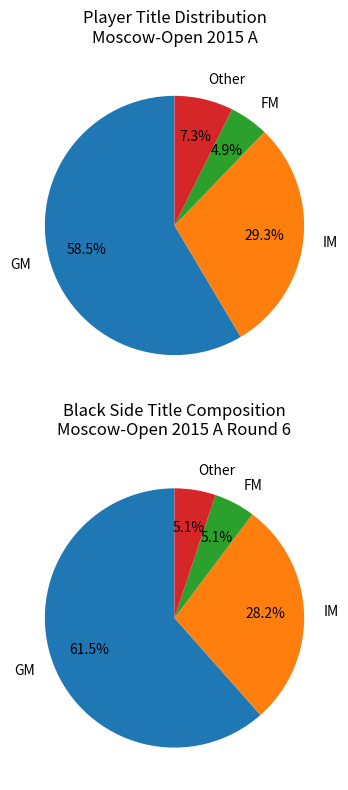

Count the number of slices in the pie.

4